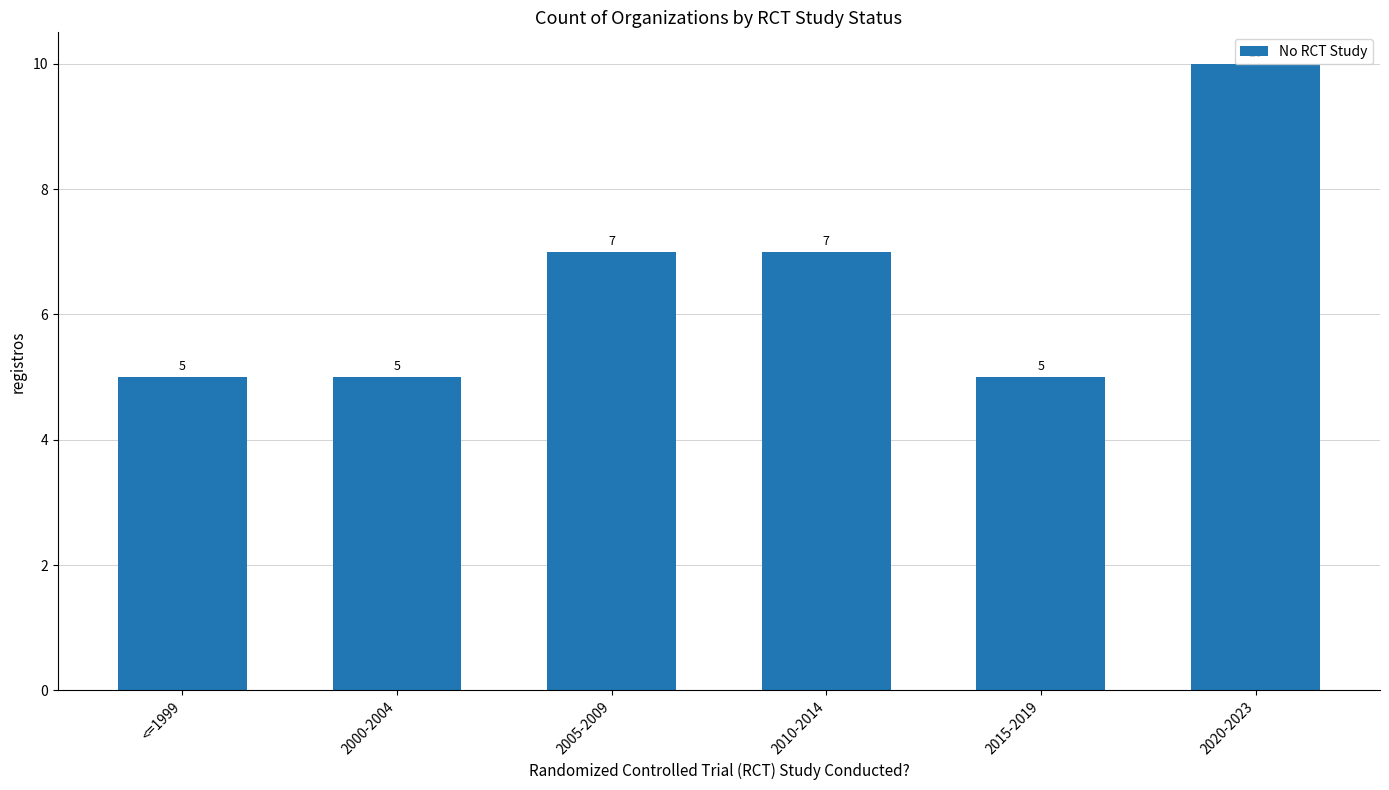

Read the value at 2015-2019.

5